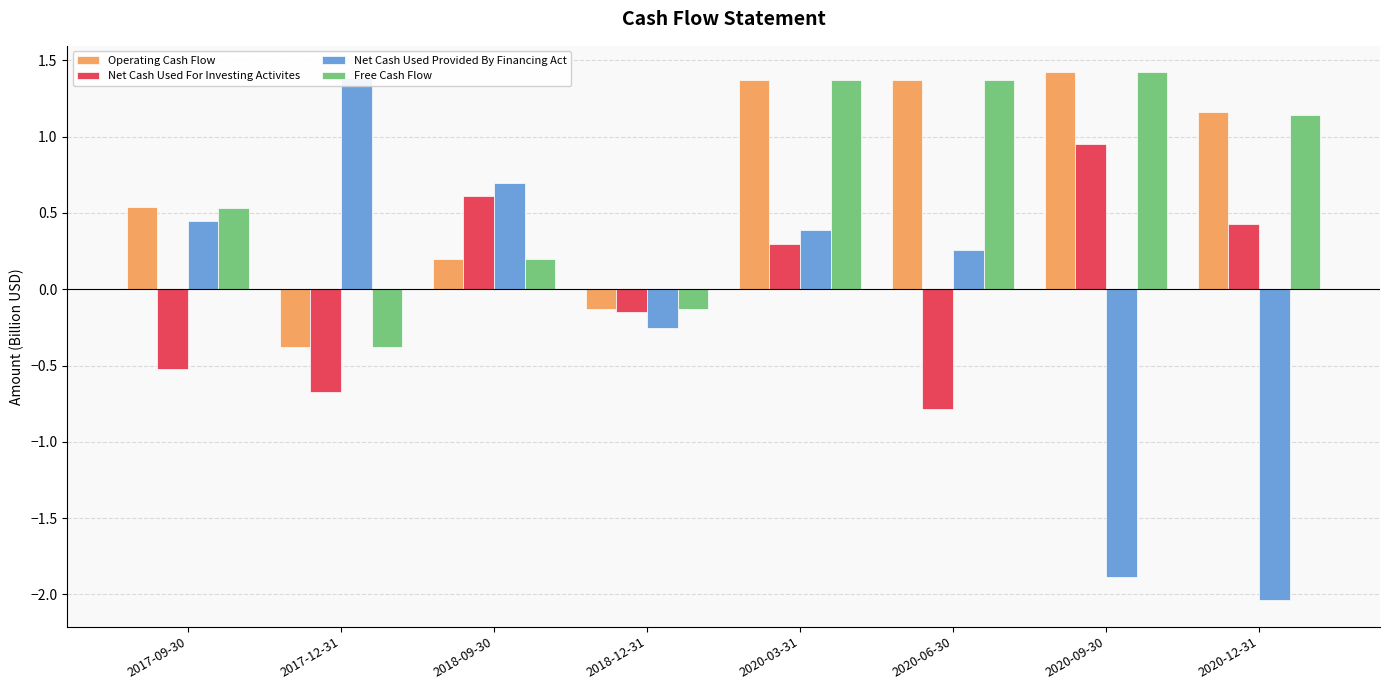

Rank the categories by Free Cash Flow value from highest to lowest.

2020-09-30, 2020-03-31, 2020-06-30, 2020-12-31, 2017-09-30, 2018-09-30, 2018-12-31, 2017-12-31